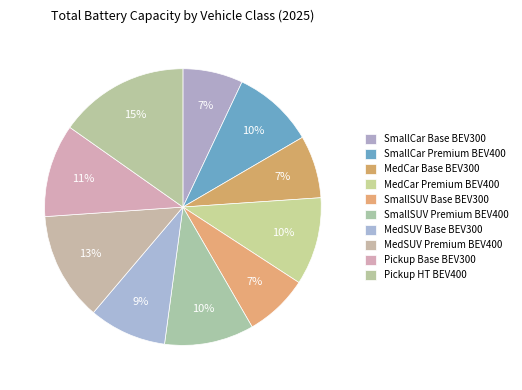

To the nearest percent, what is the average slice percentage?

10%